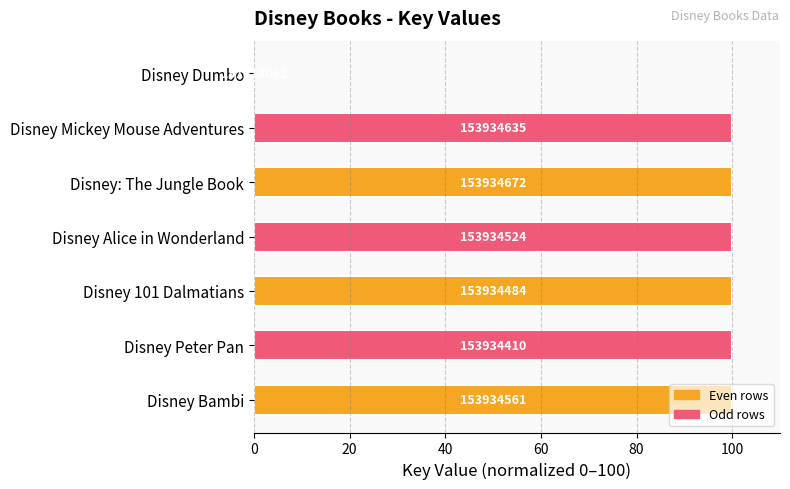

Are the bars horizontal?

Yes